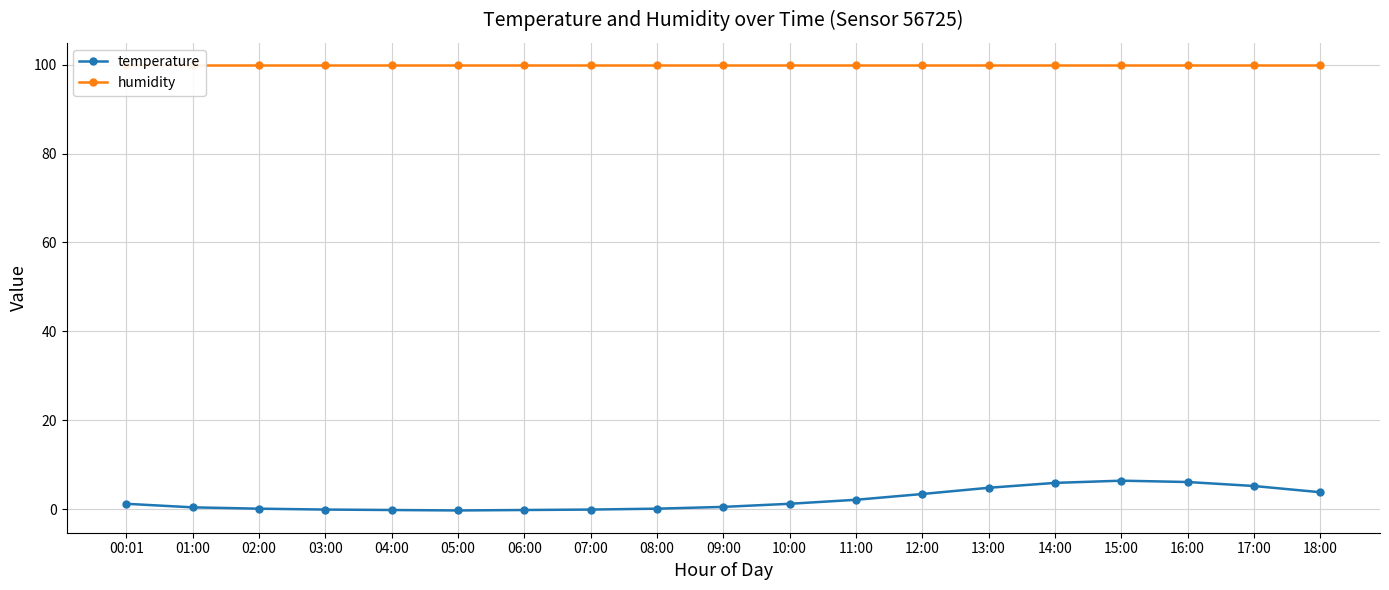

How many lines are shown in the chart?

2